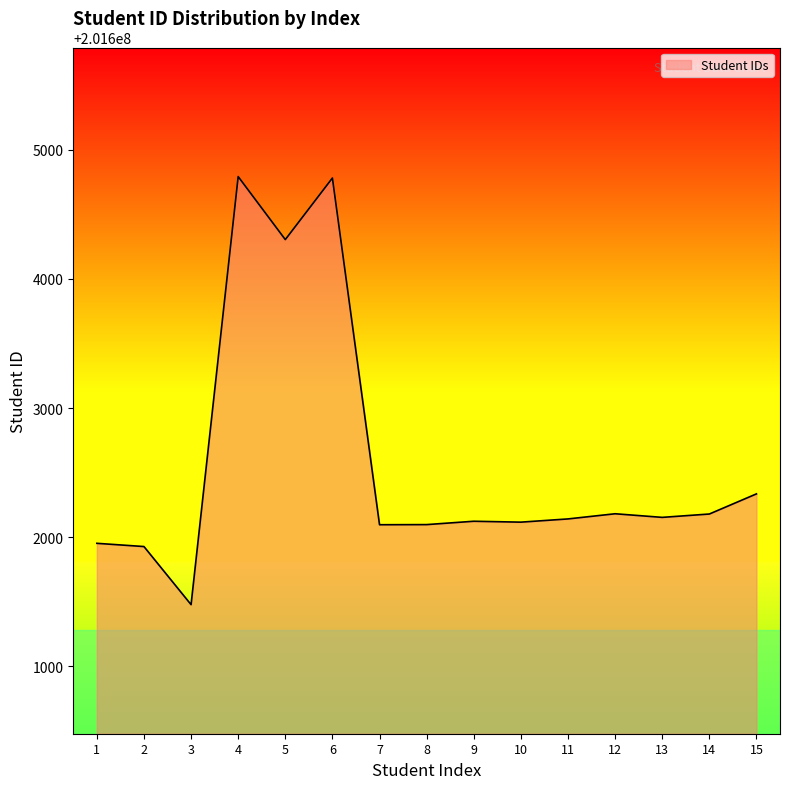

Does the chart display data point markers on the line(s)?

No